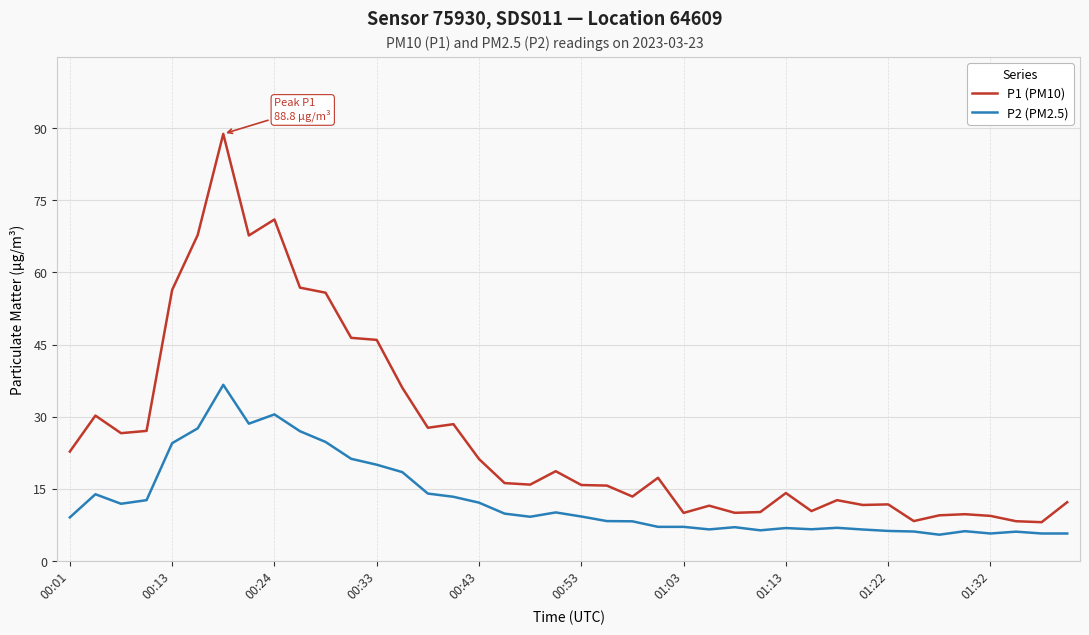

Which series has the widest spread of values?

P1 (PM10)